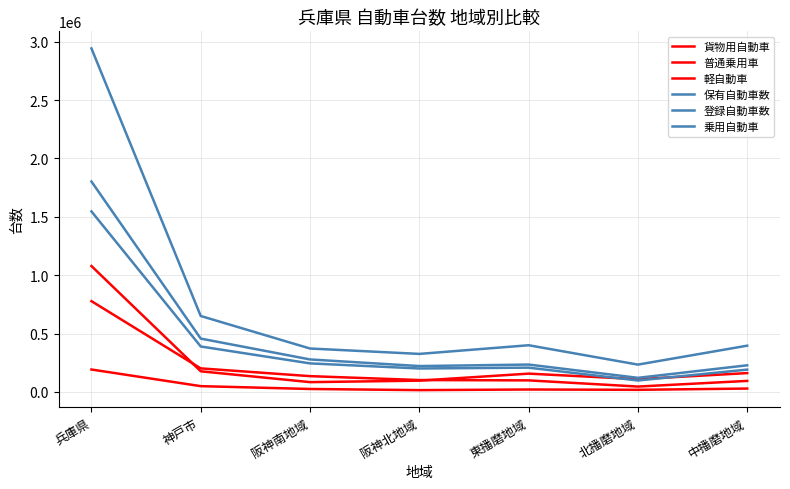

What is the label of the 5th point from the right?

阪神南地域